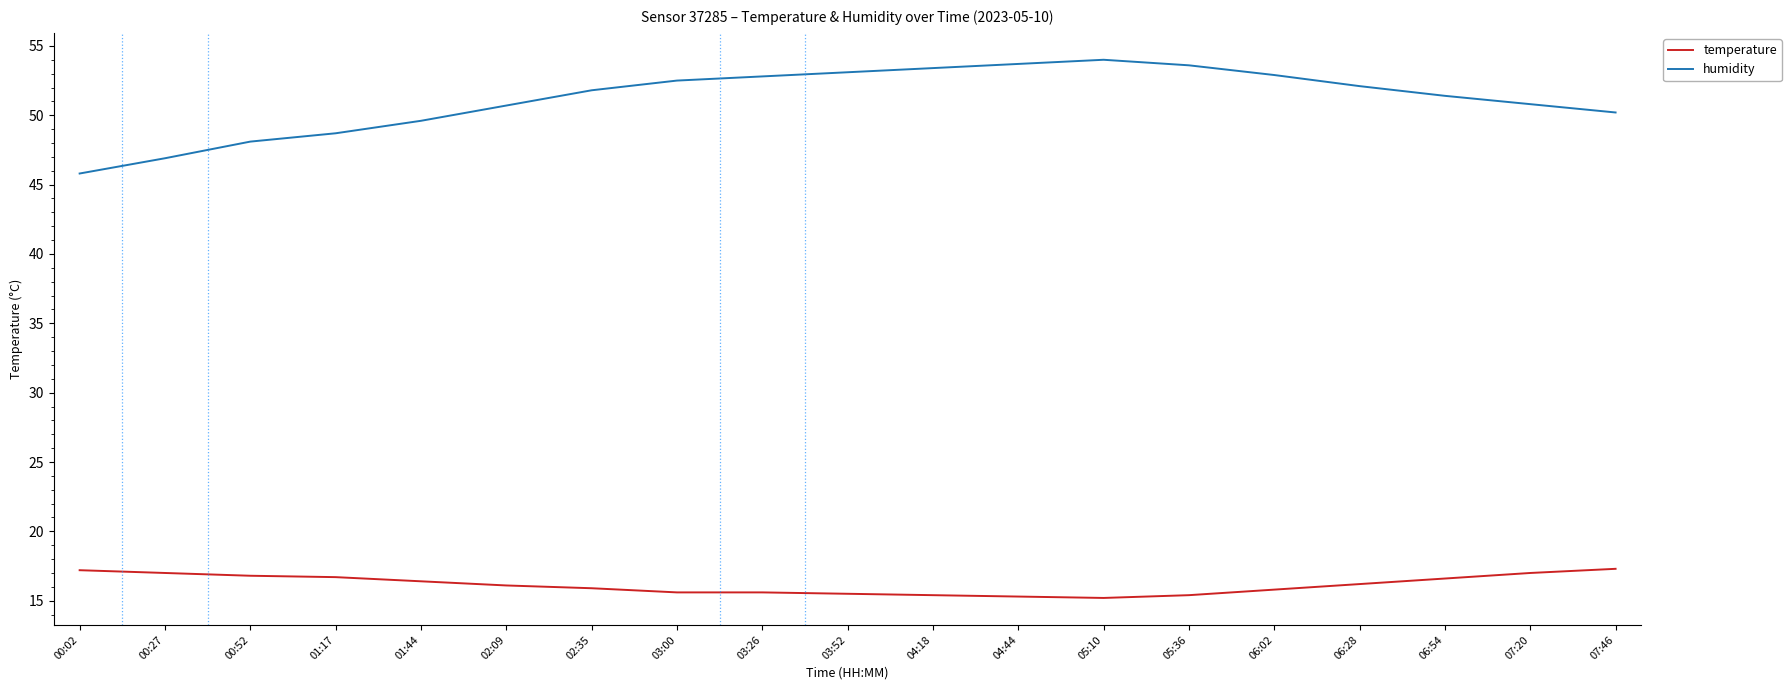

What is the highest value of the temperature series?

17.3